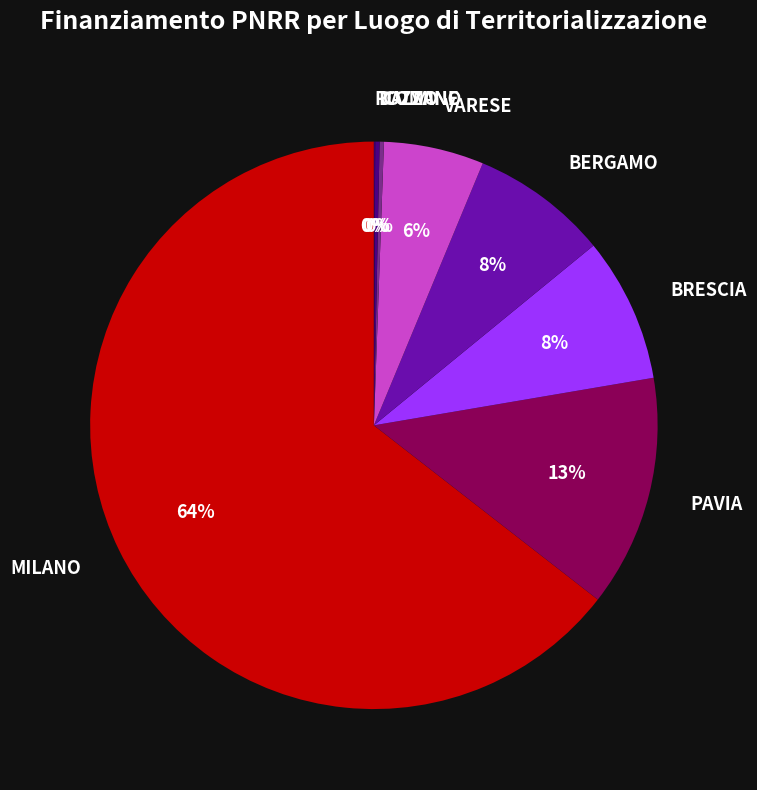

Which slice represents more than half of the pie?

MILANO